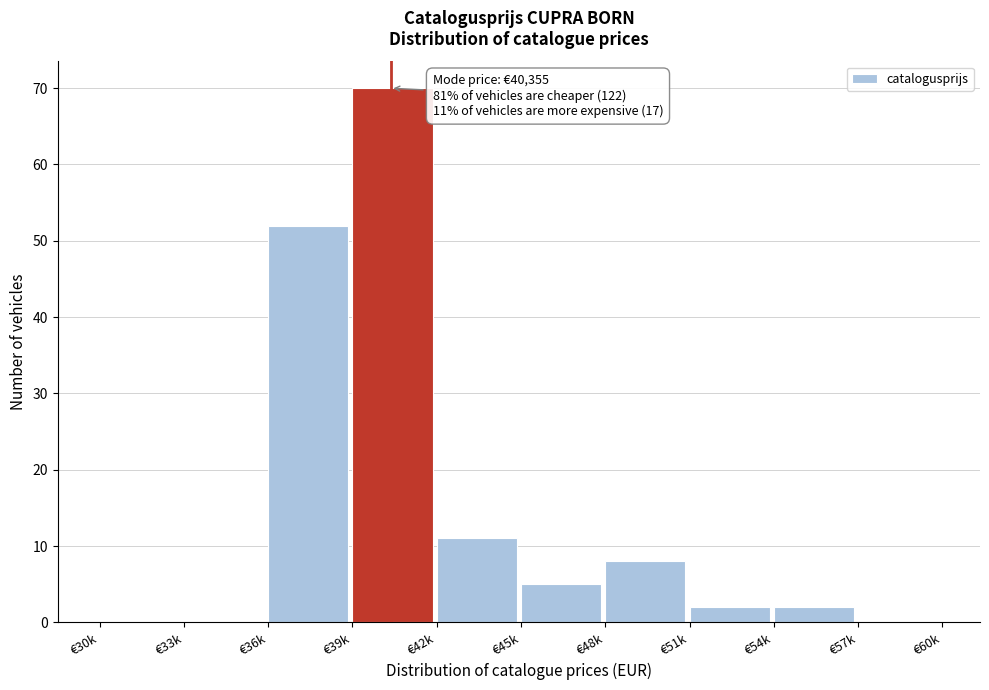

Reading right to left, extract all data points from this chart.

€57k=0	€54k=2	€51k=2	€48k=8	€45k=5	€42k=11	€39k=70	€36k=52	€33k=0	€30k=0